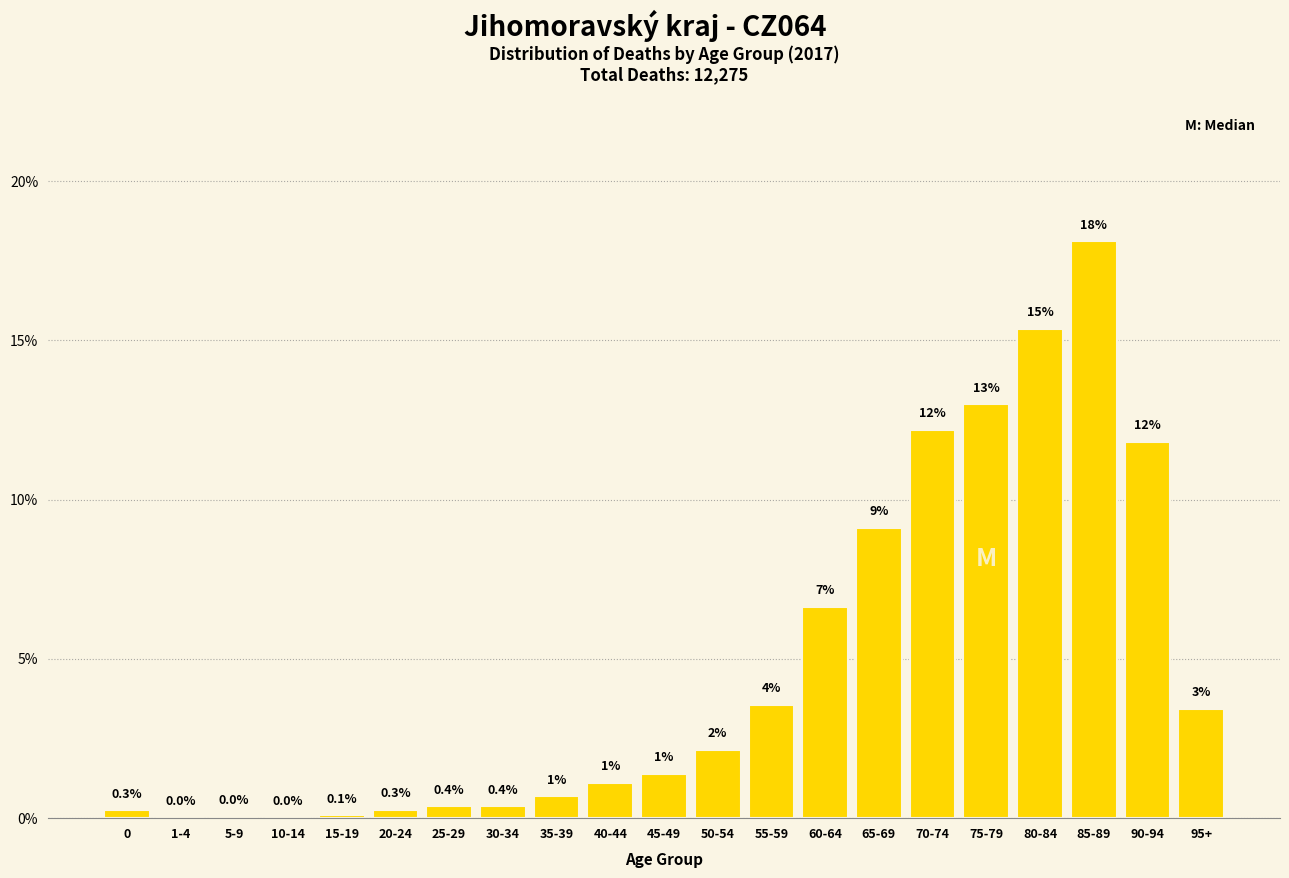

Are the bars horizontal?

No